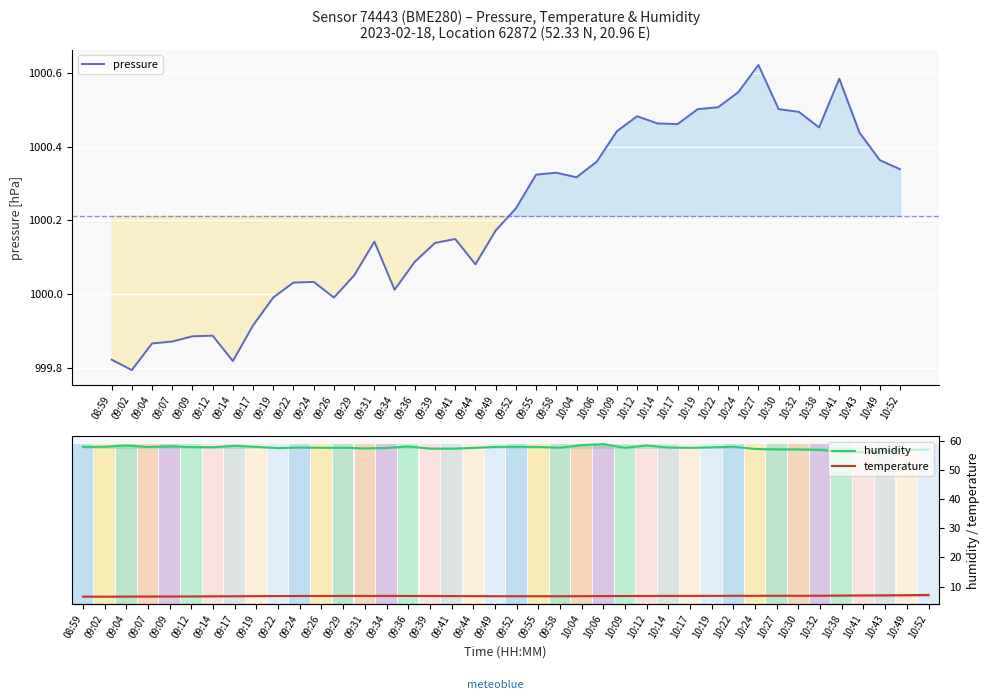

At which label is pressure closest to 100020?

09:49